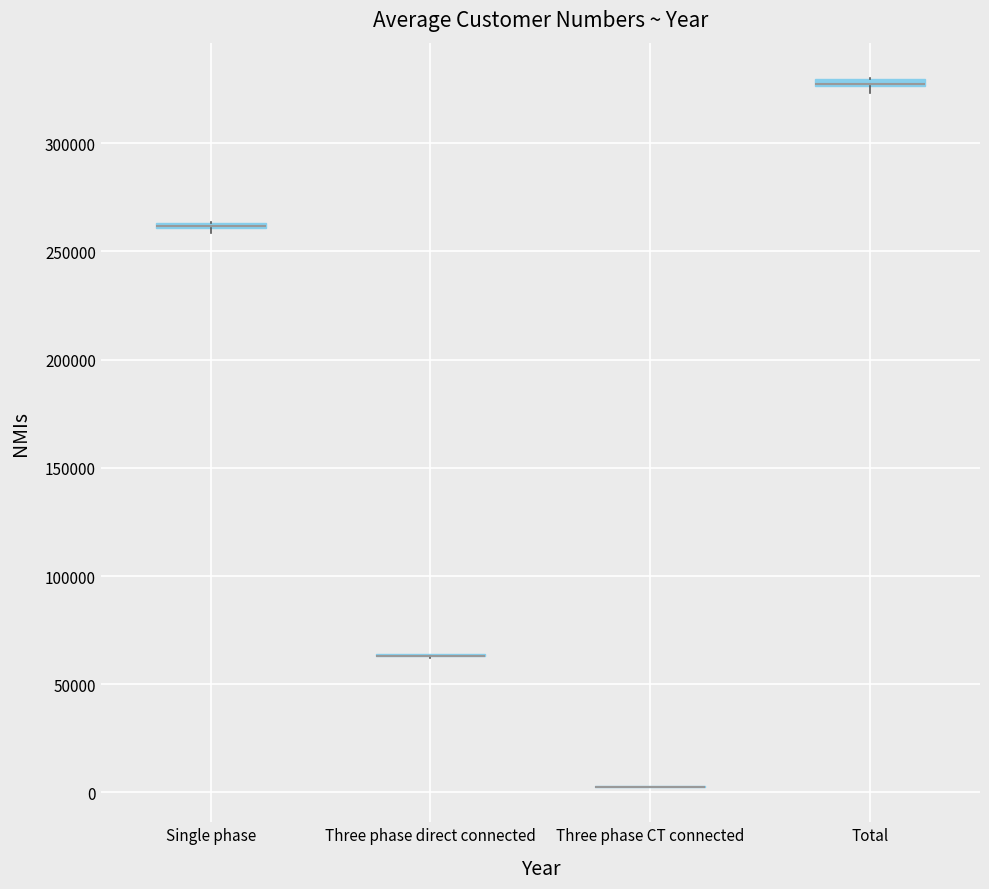

Where is the upper edge of the box for Total on the y-axis? The values are not printed on the chart, so give them approximately, as read against the axis.

330000